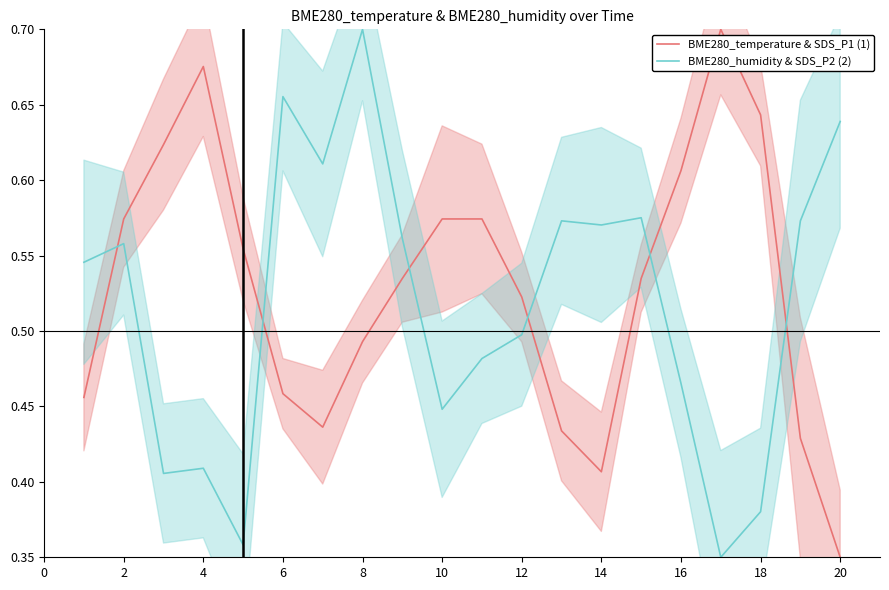

Which series has the largest range (max minus min)?

BME280_temperature & SDS_P1 (1)